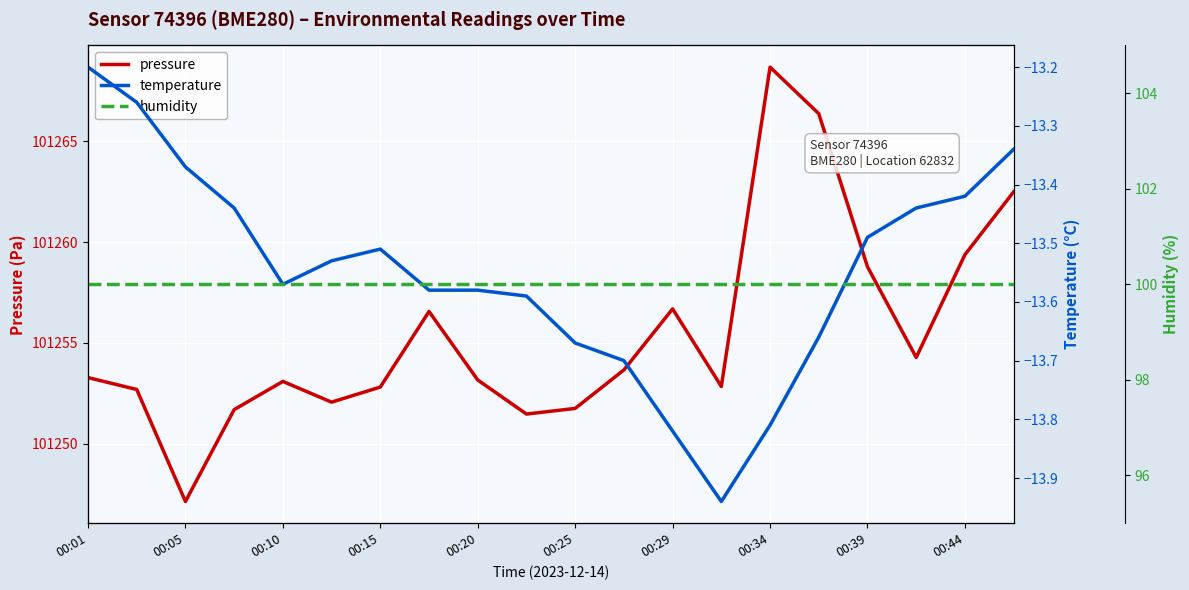

Reading right to left, extract all data points from this chart.

pressure: 101262.5	101259.4	101254.3	101258.8	101266.4	101268.7	101252.8	101256.7	101253.7	101251.8	101251.5	101253.2	101256.6	101252.8	101252.1	101253.1	101251.7	101247.1	101252.7	101253.3
temperature: -13.3	-13.4	-13.4	-13.5	-13.7	-13.8	-13.9	-13.8	-13.7	-13.7	-13.6	-13.6	-13.6	-13.5	-13.5	-13.6	-13.4	-13.4	-13.3	-13.2
humidity: 100.0	100.0	100.0	100.0	100.0	100.0	100.0	100.0	100.0	100.0	100.0	100.0	100.0	100.0	100.0	100.0	100.0	100.0	100.0	100.0